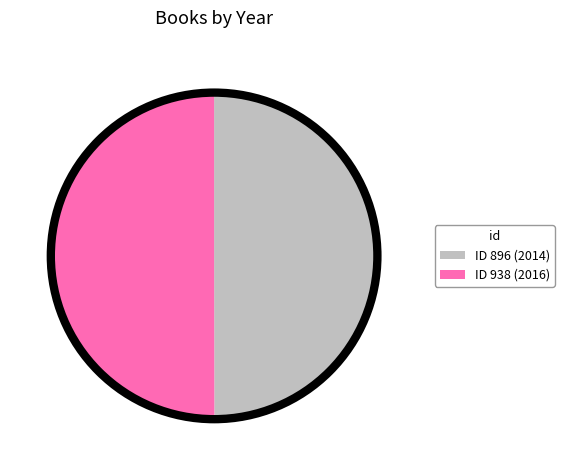

Which slice is the smallest?

896